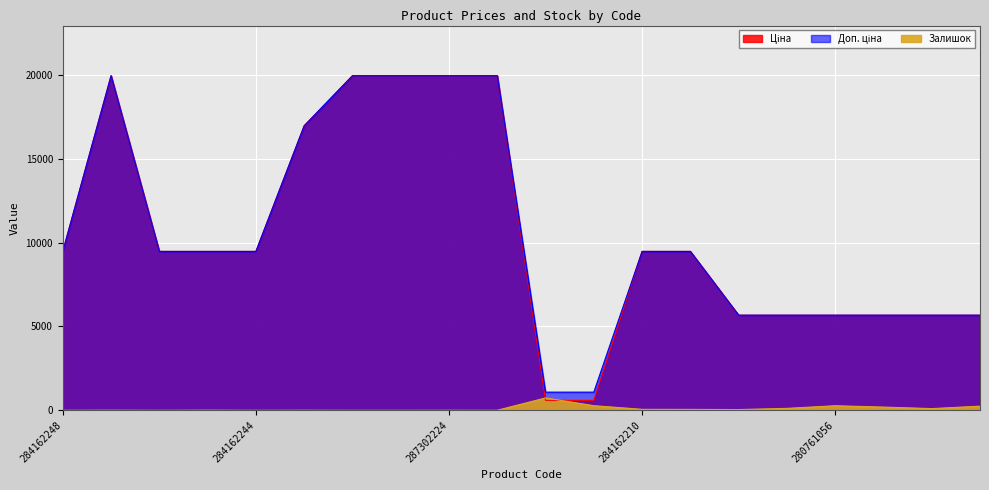

The Ціна series shows 13745.5 at 284162245. True or false?

False